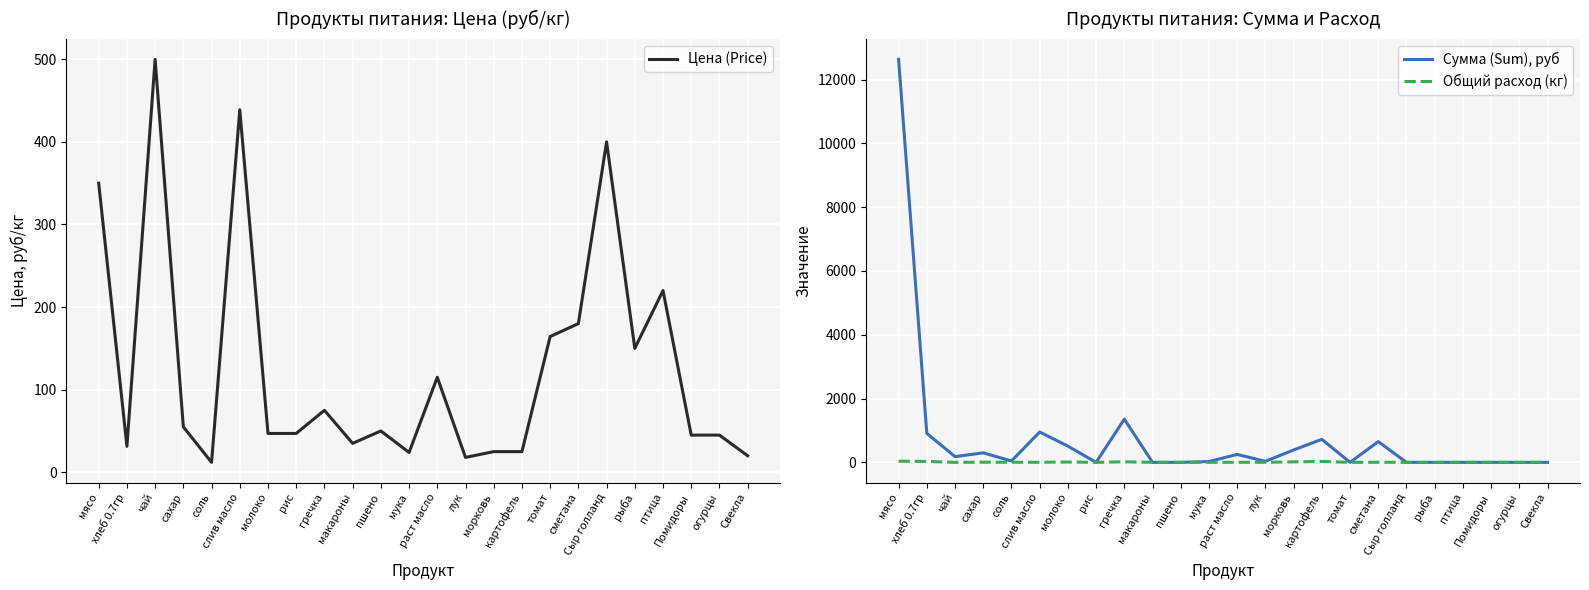

Which series has the largest total across all categories?

Сумма (Sum), руб